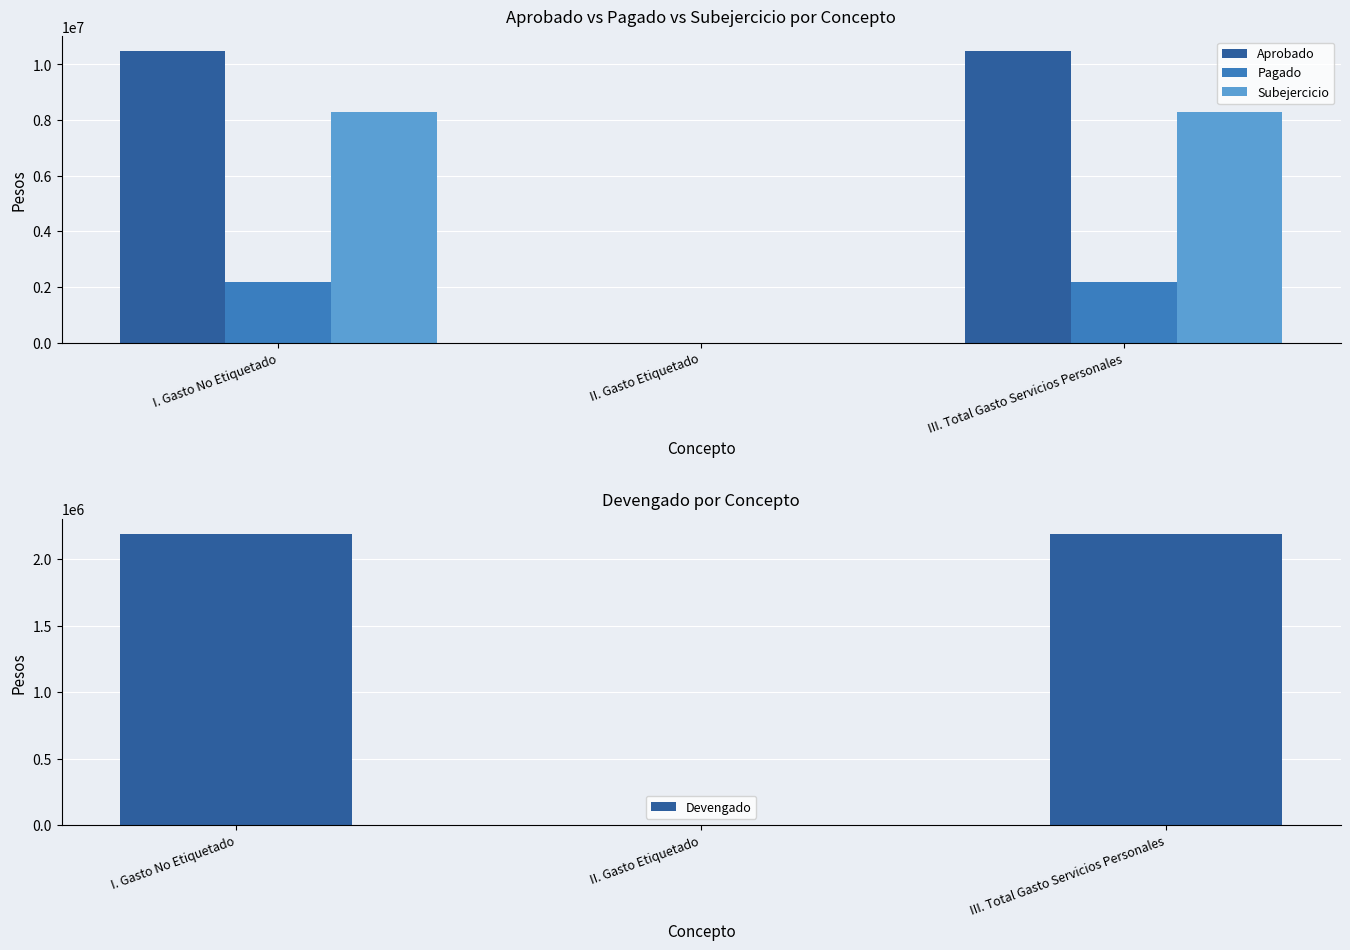

Where is Pagado nearest to the value 1096893?

II. Gasto Etiquetado